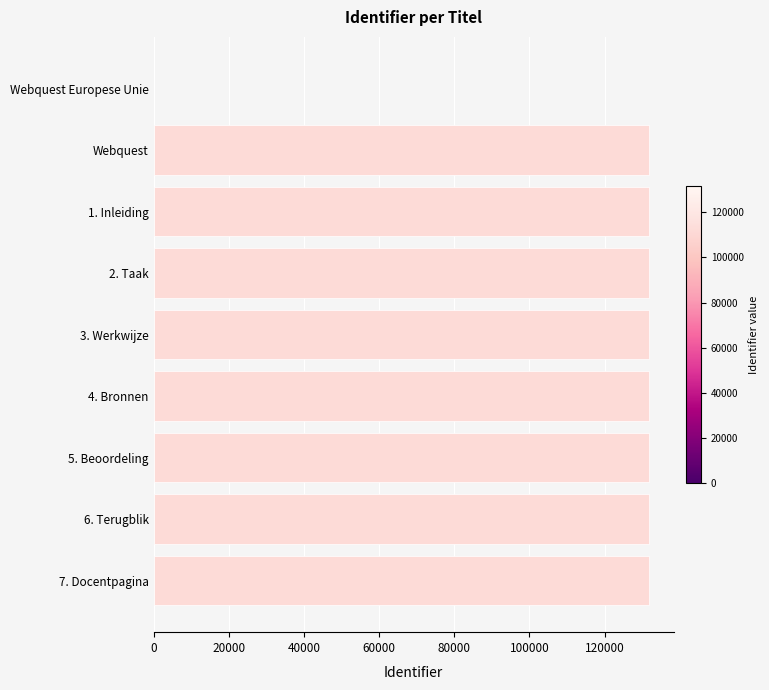

True or false: the data shows 88789 at Webquest.

False